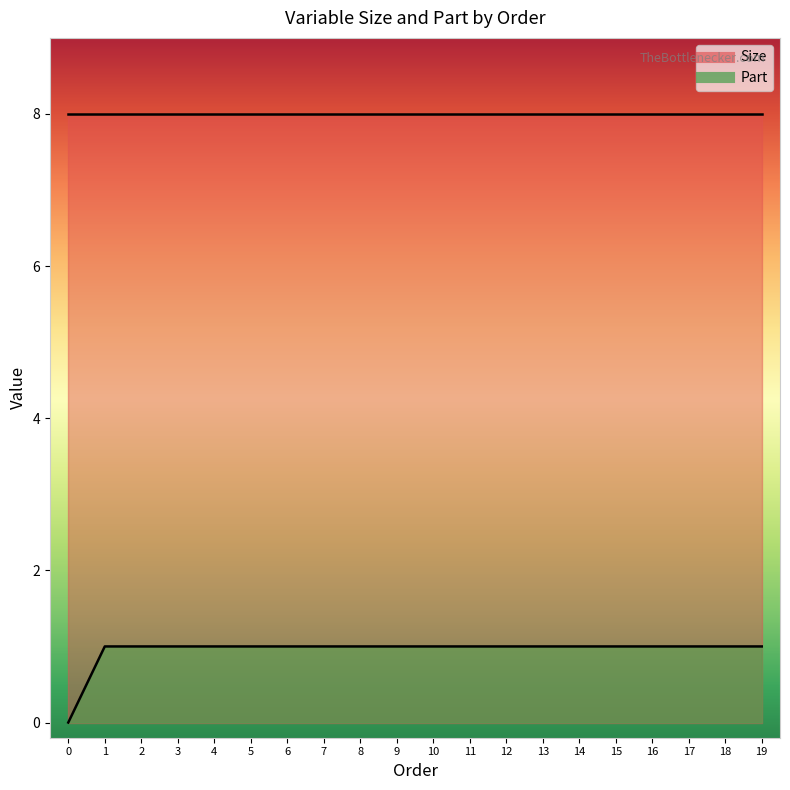

What is the average value?

1